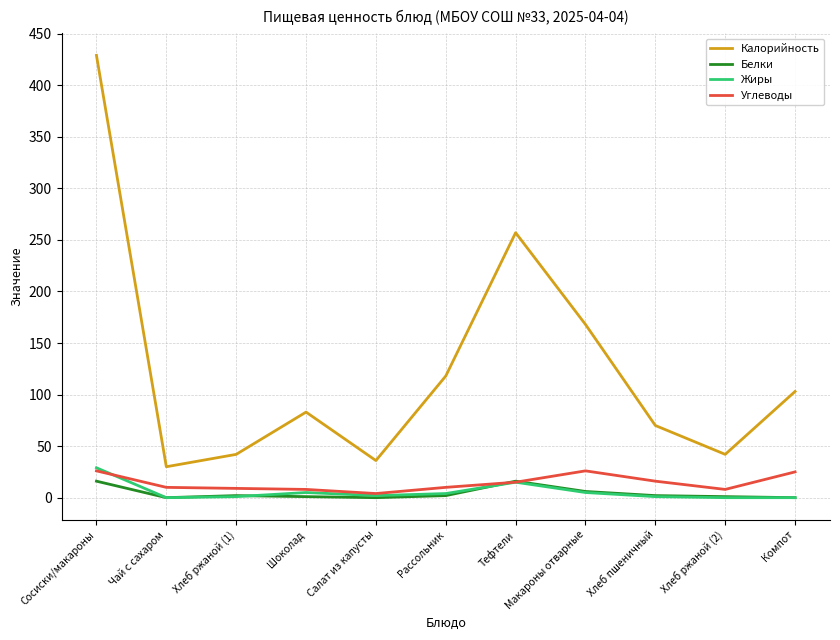

At which label is Белки closest to 8?

Макароны отварные